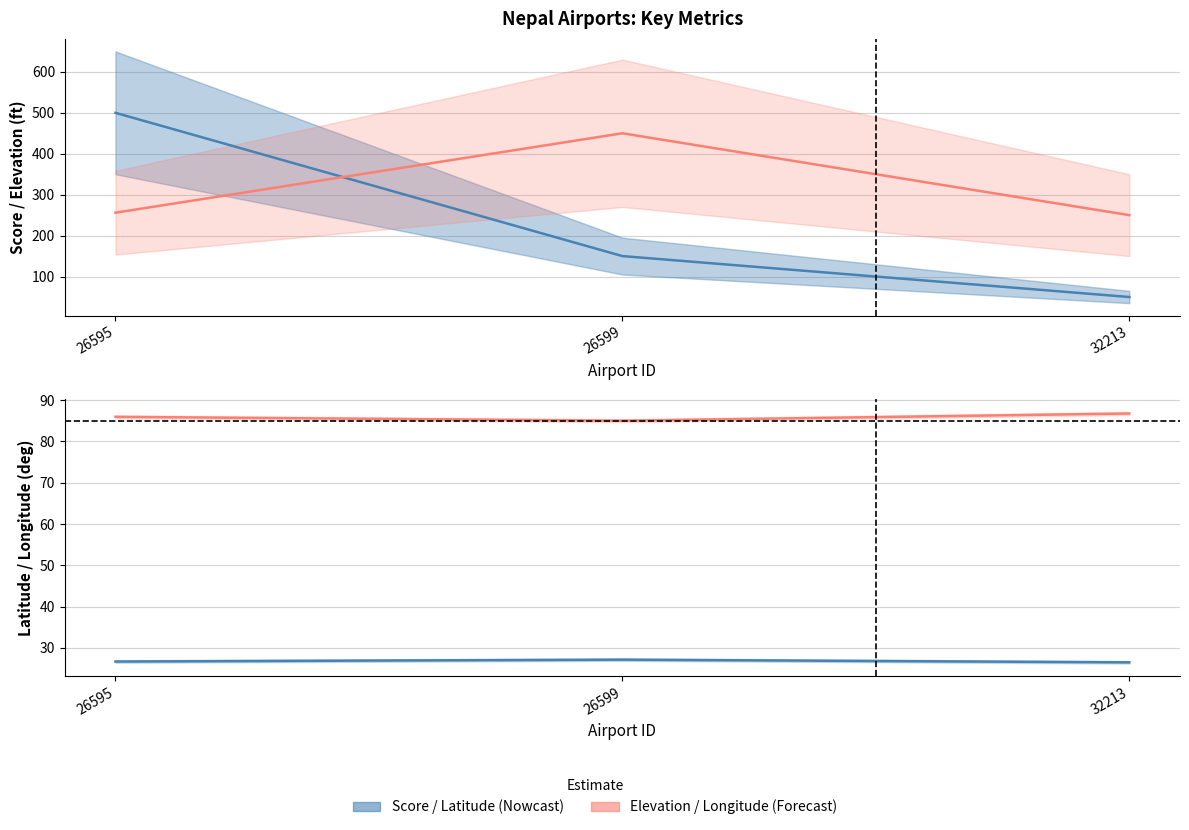

Is this an area chart (filled region under the line)?

No